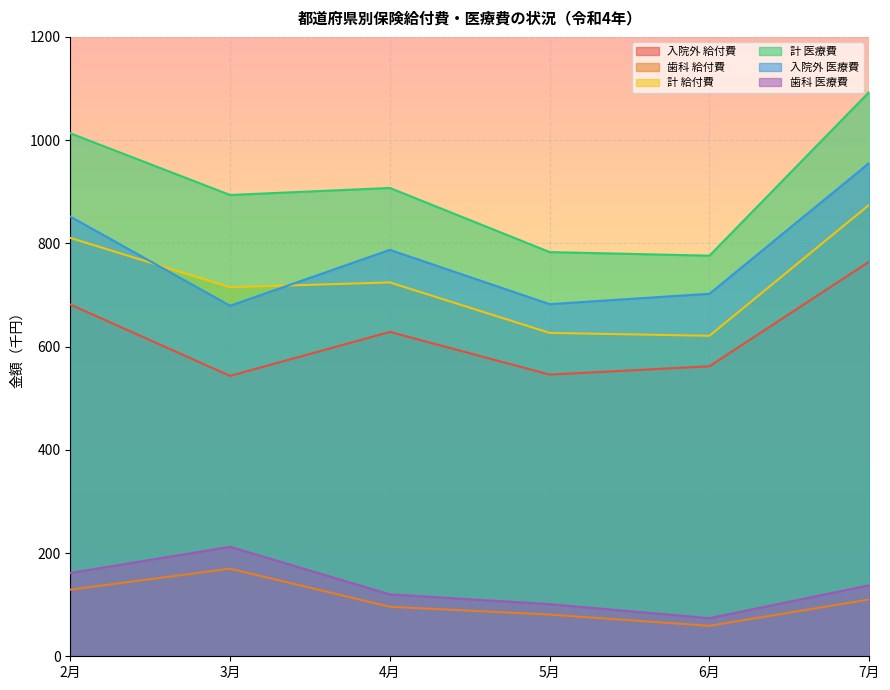

What is the total value across all series at 5月?

2819.2